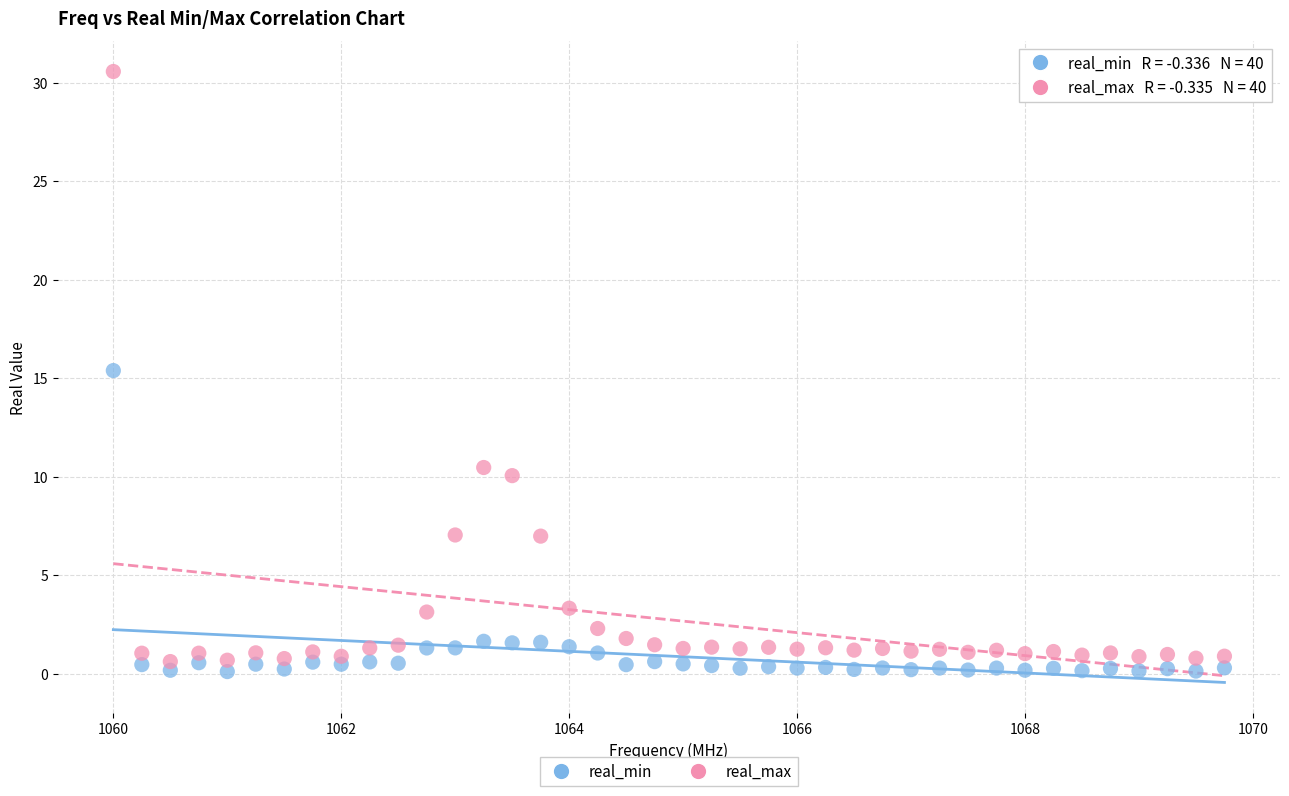

Across all series, what Y value is closest to 15?

15.4